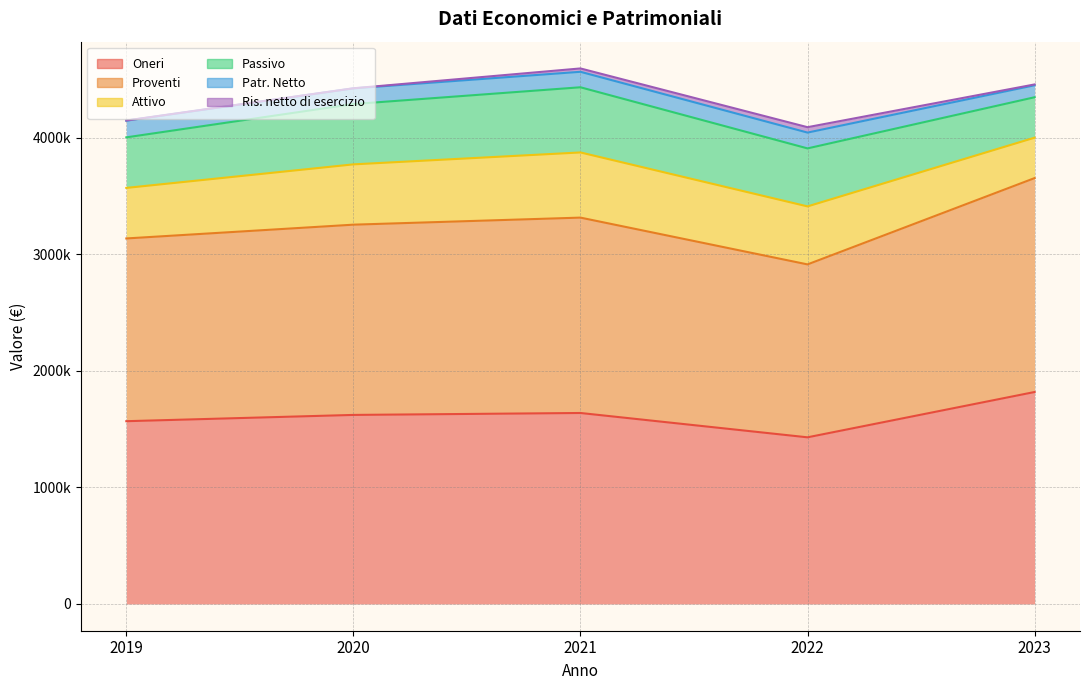

Between 2021 and 2022, which series saw the biggest shift?

Oneri